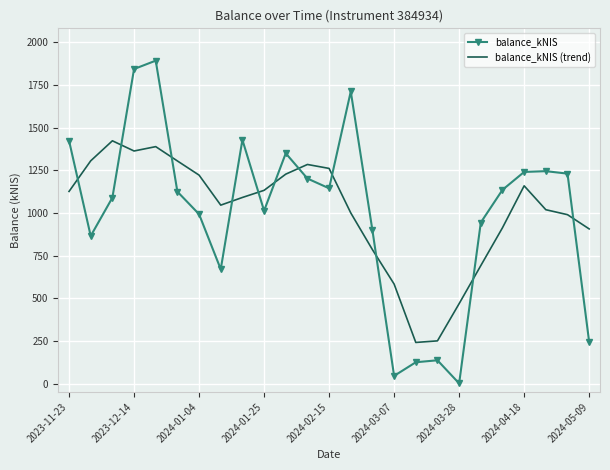

What is the difference between the maximum and minimum values in the balance_kNIS (trend) series?

1181.0